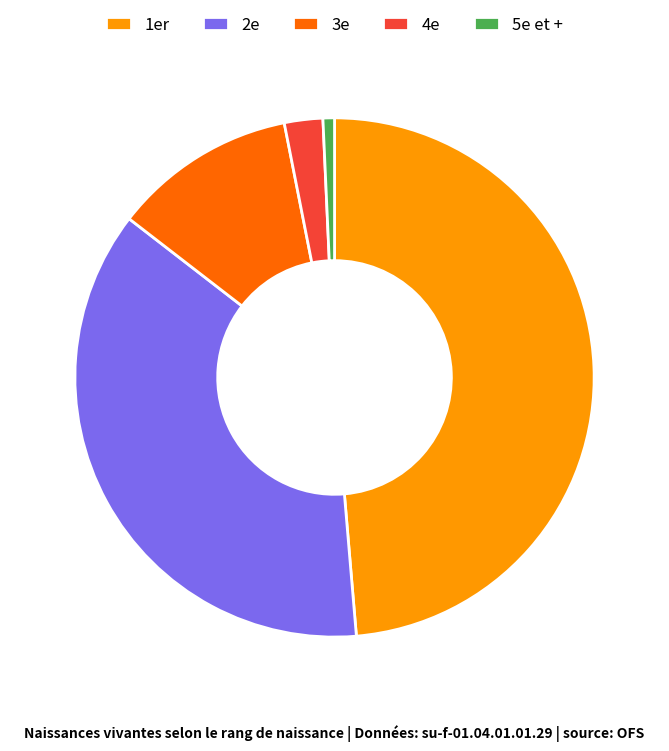

Which category has the smallest portion of the pie?

5e et +